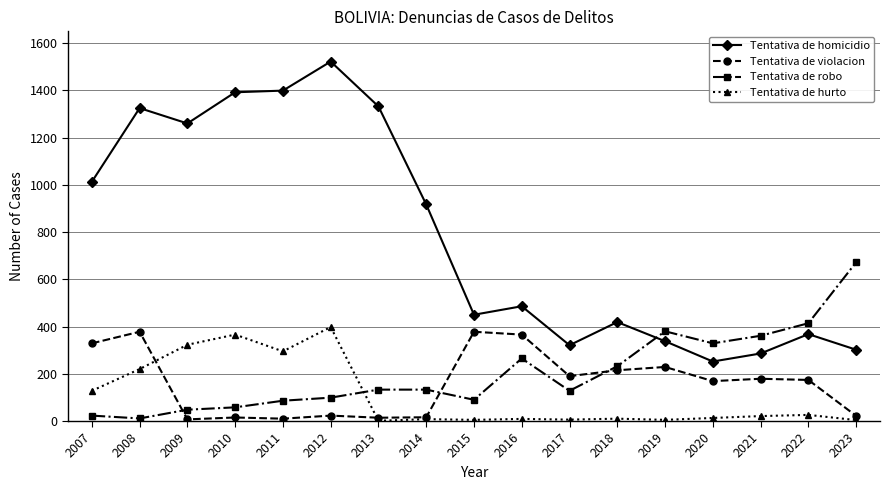

At which label is Tentativa de homicidio closest to 887?

2014